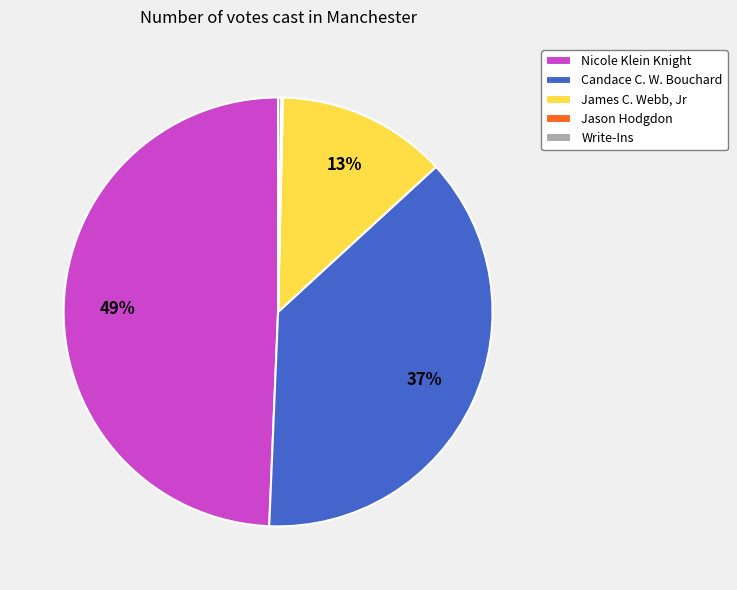

Combined, do Nicole Klein Knight and Candace C. W. Bouchard account for over 50%?

Yes